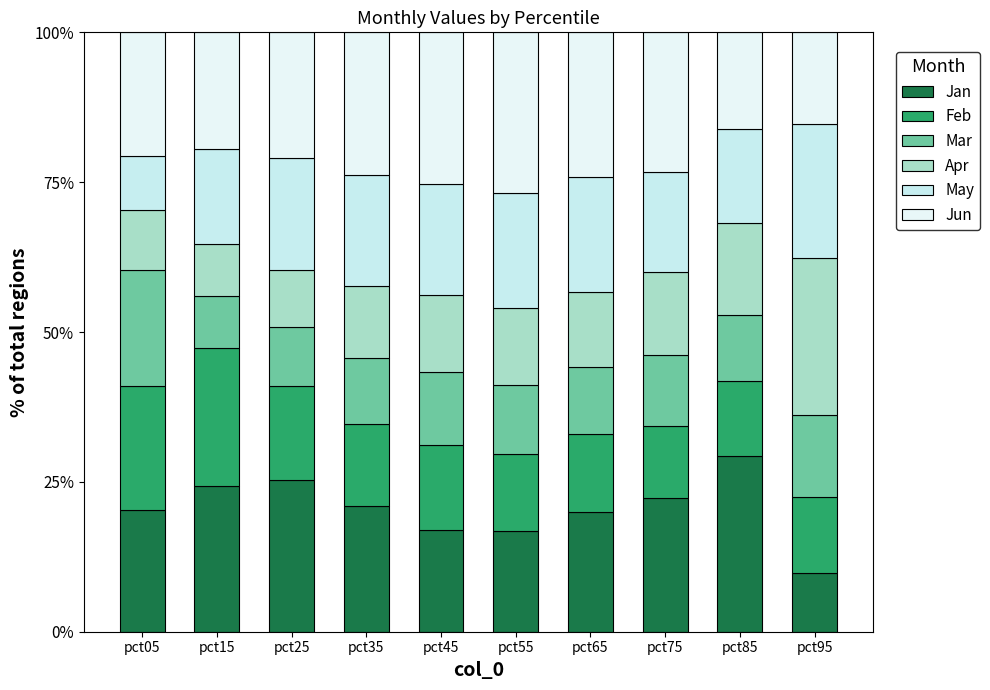

Which series has the largest total across all categories?

Jun